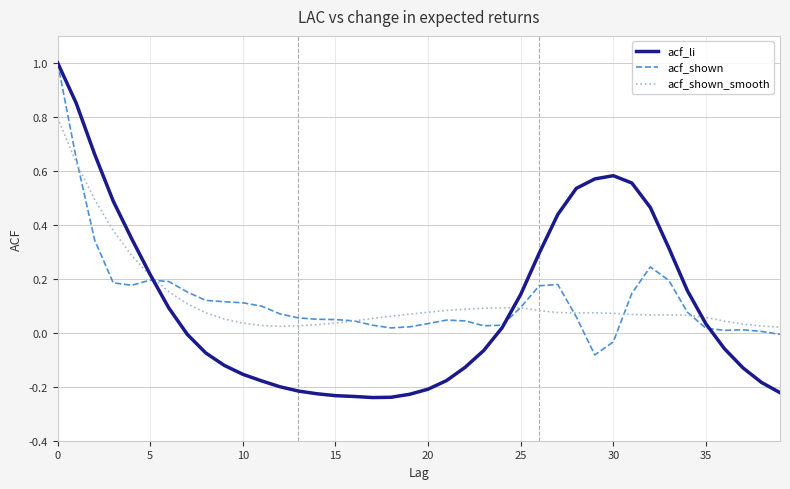

Which series has the largest range (max minus min)?

acf_li